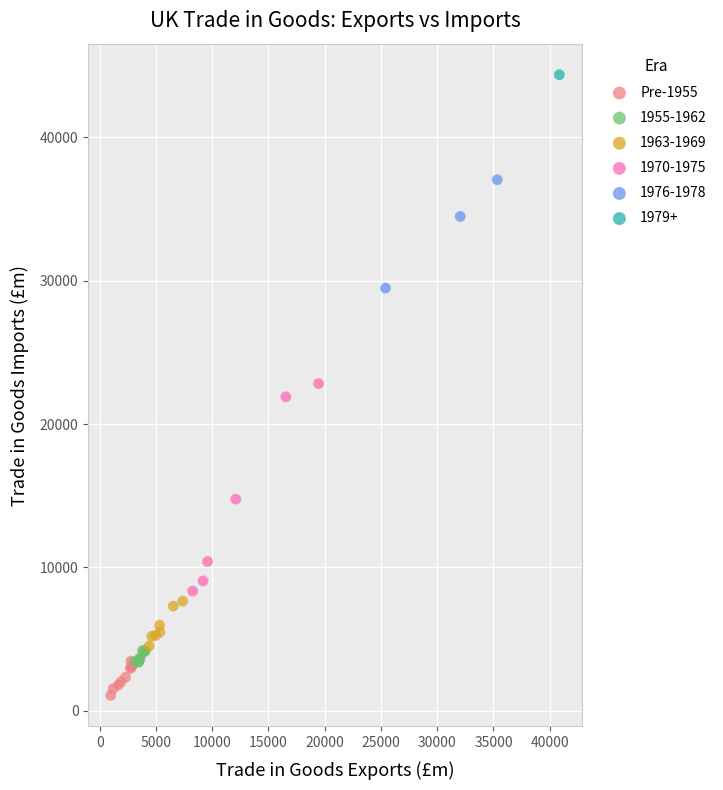

What are all the series names shown in the legend?

Pre-1955, 1955-1962, 1963-1969, 1970-1975, 1976-1978, 1979+